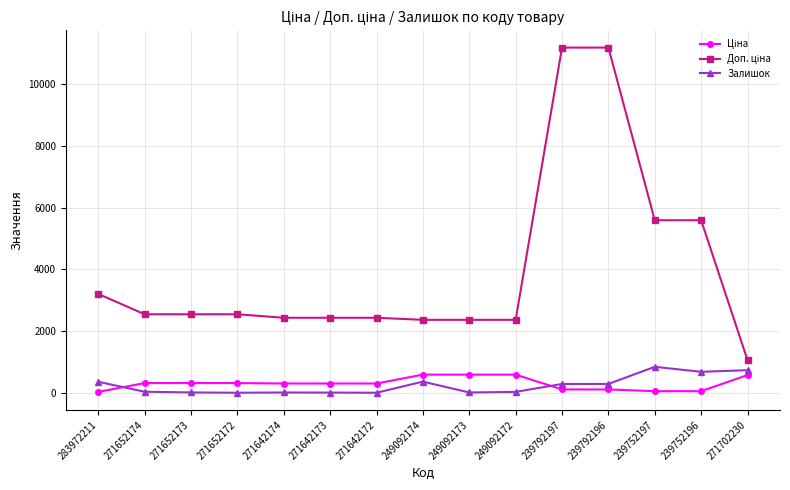

At how many categories does at least one series exceed 3577?

4